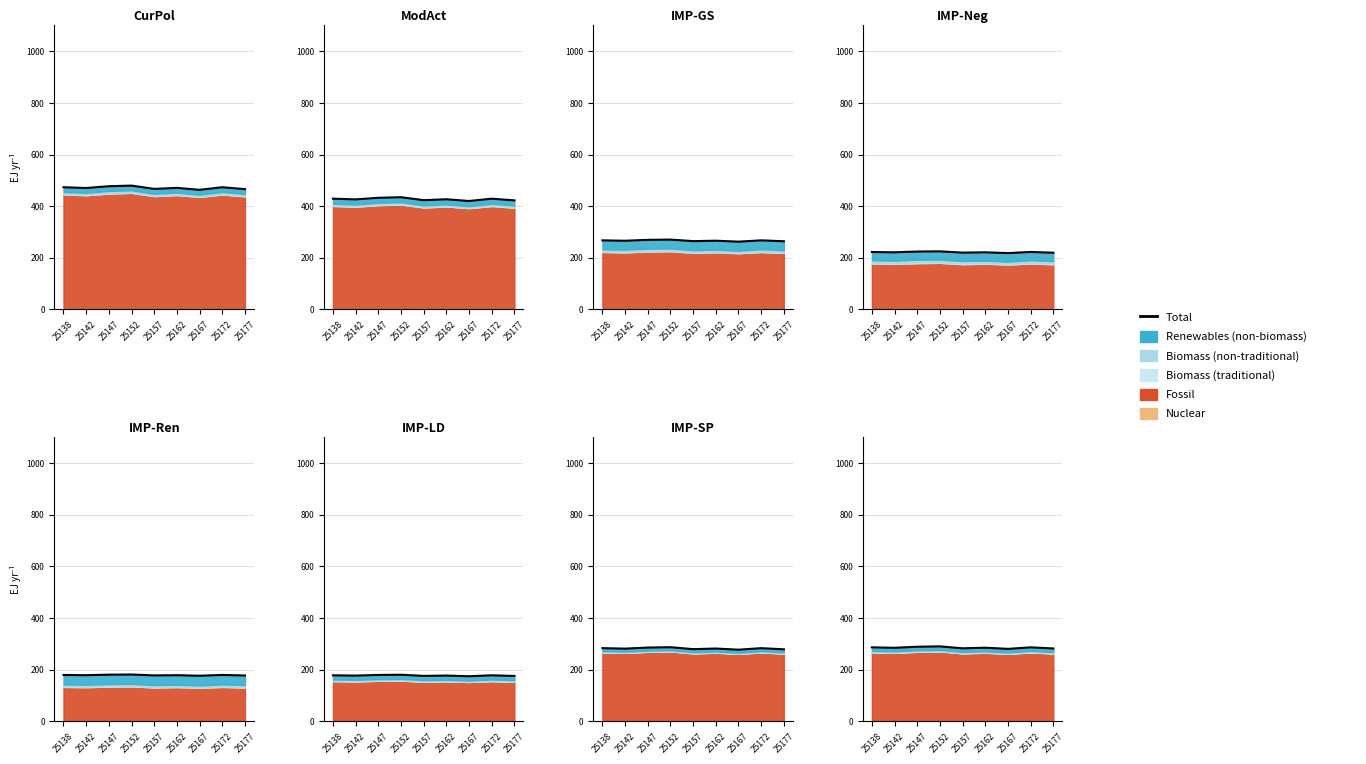

Which has a higher value, 25142 or 25152?

25152